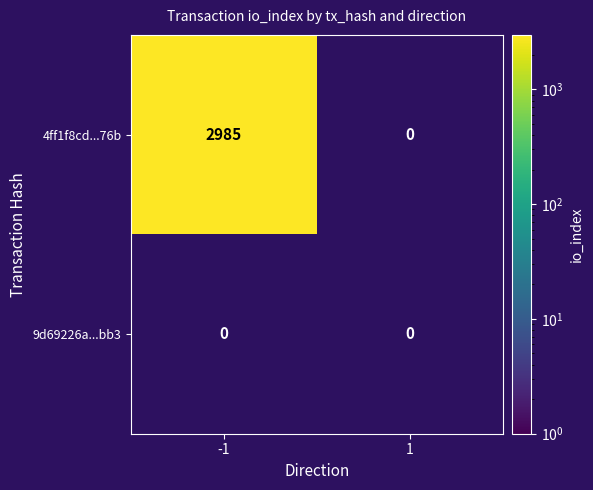

What is the sum of all 4ff1f8cd4cc2815d2716cd2827d30d6f95cb76b values?

2985